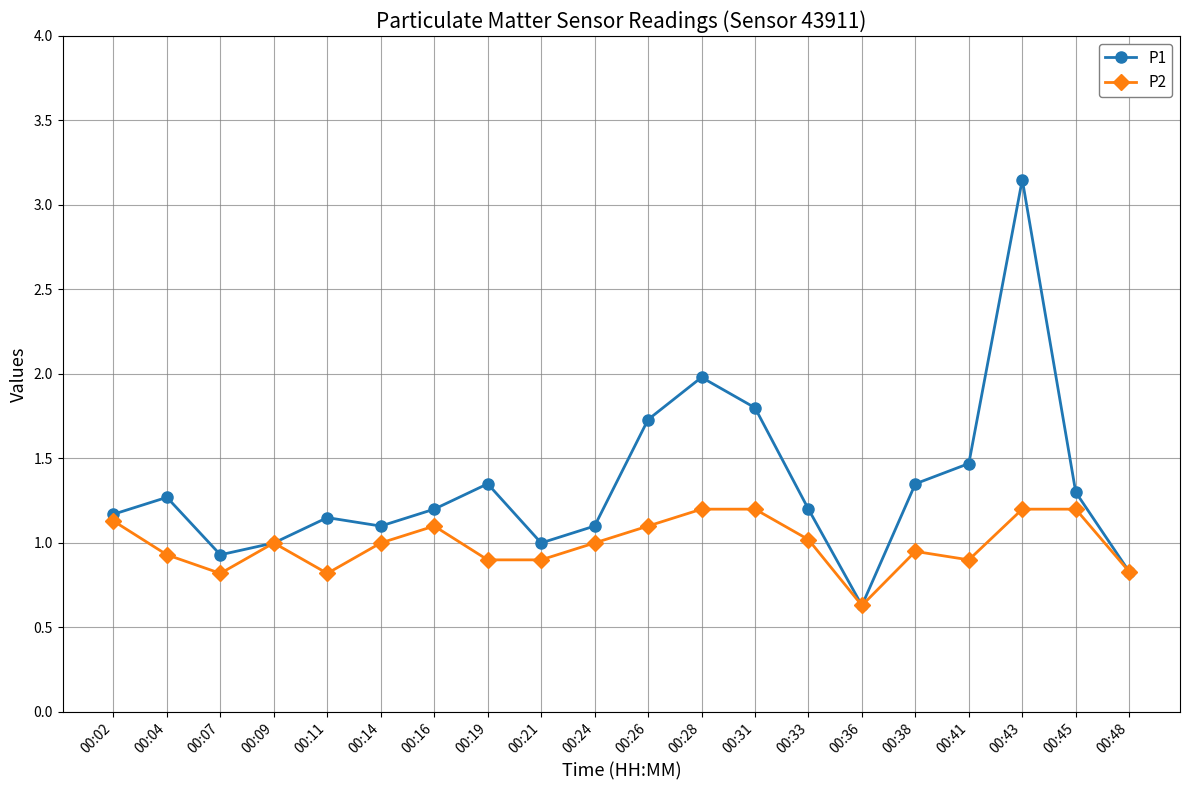

Which series has the largest total across all categories?

P1